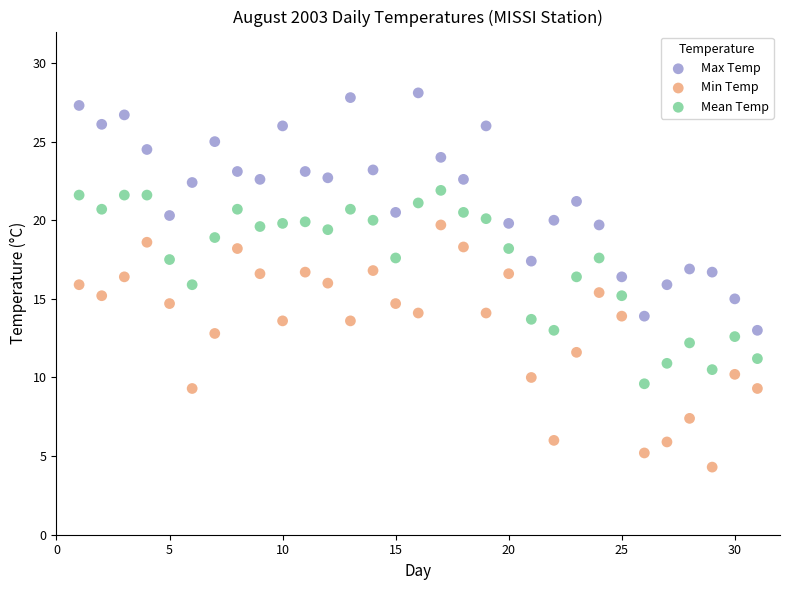

What is the X range (max minus min) for the scatter plot?

30.0